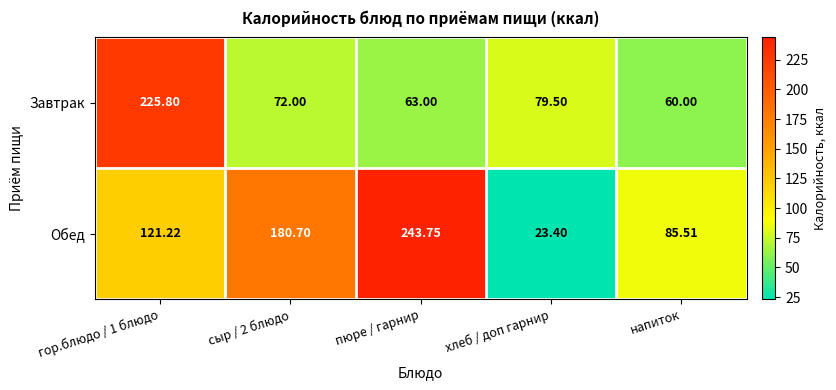

What is the total value across all series at напиток?

145.5